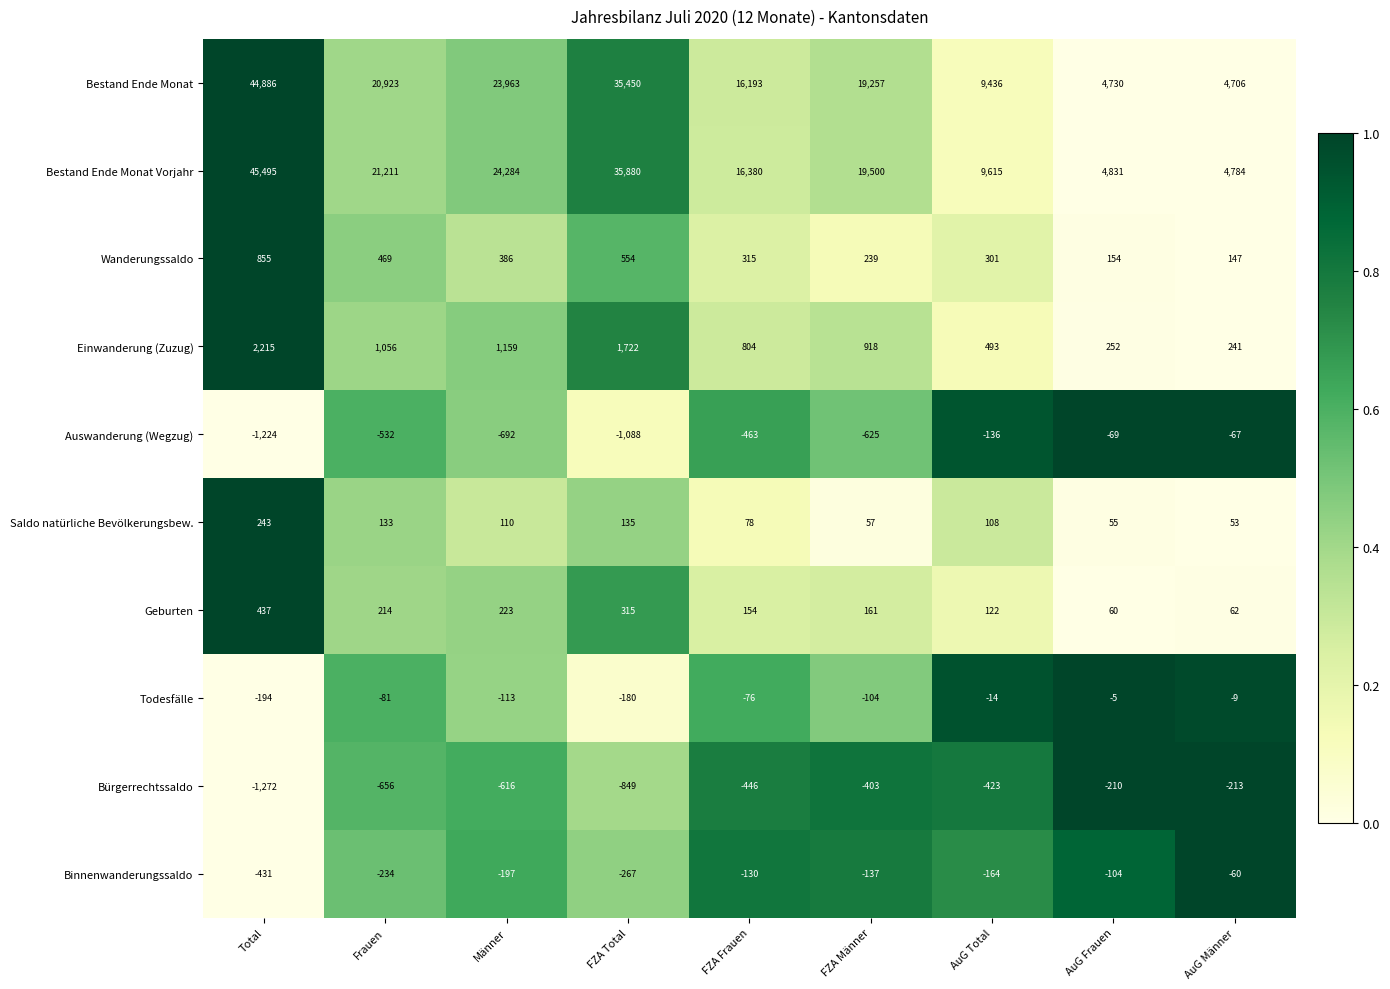

Is it true that Wanderungssaldo equals 469 at Frauen?

True